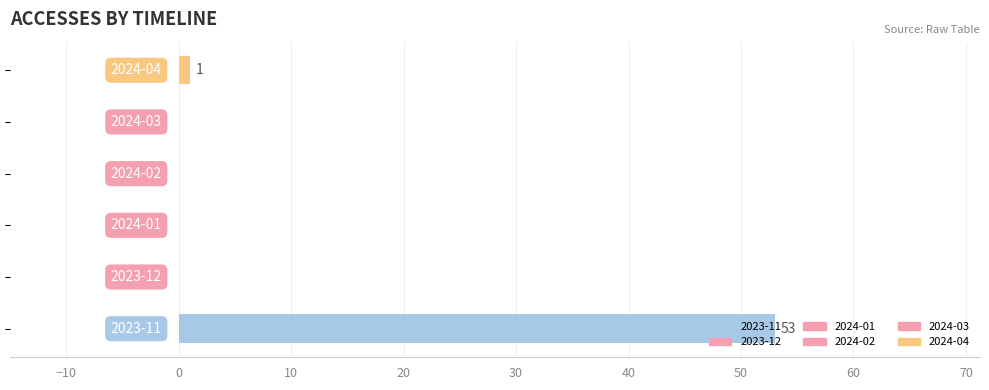

What is the average value?

9